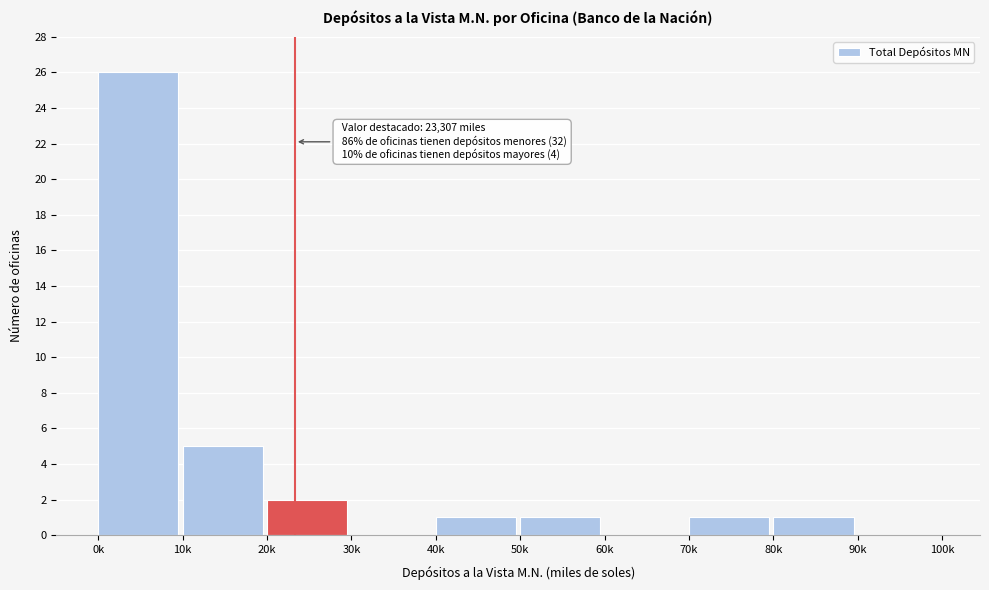

Reading right to left, transcribe all the data shown in this chart.

90k=0	80k=1	70k=1	60k=0	50k=1	40k=1	30k=0	20k=2	10k=5	0k=26